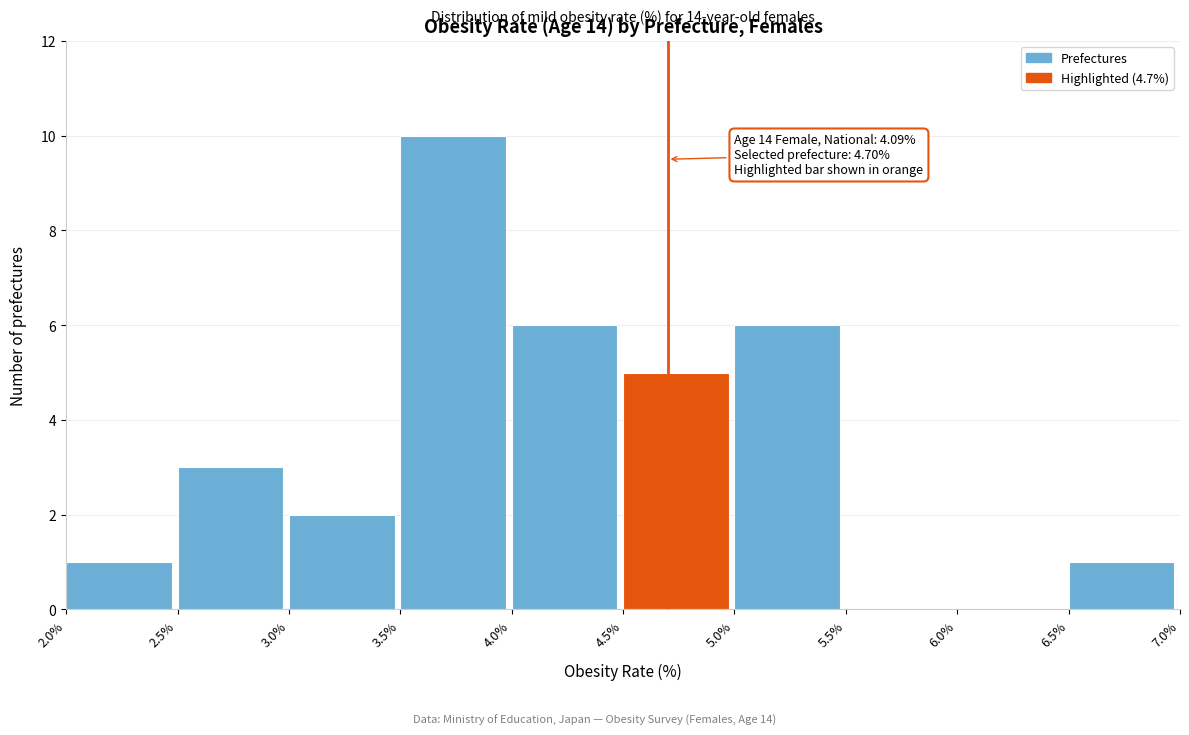

Which range on the x-axis has the tallest bar?

3.5% to 4.0%